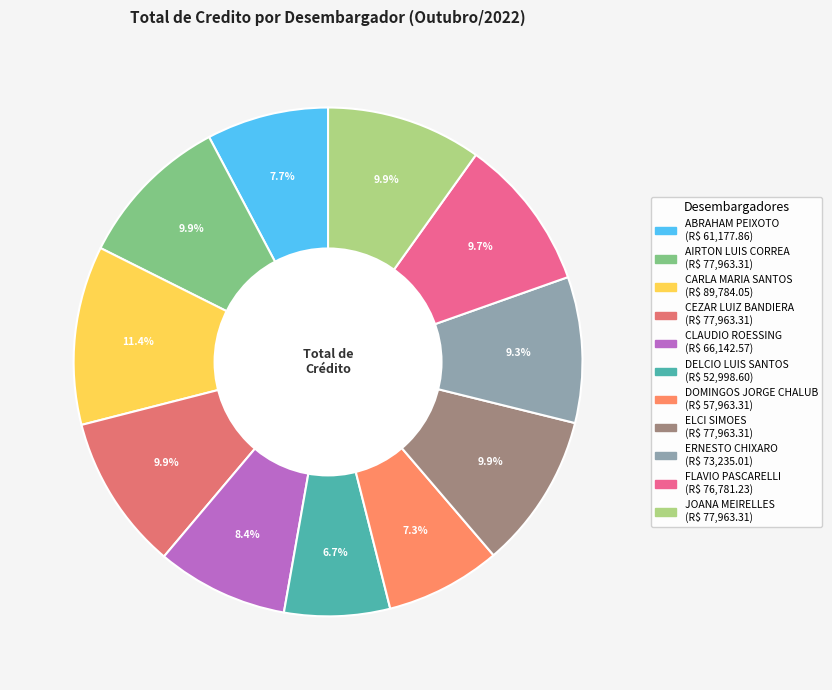

To the nearest percent, what portion does CLAUDIO ROESSING represent?

8%